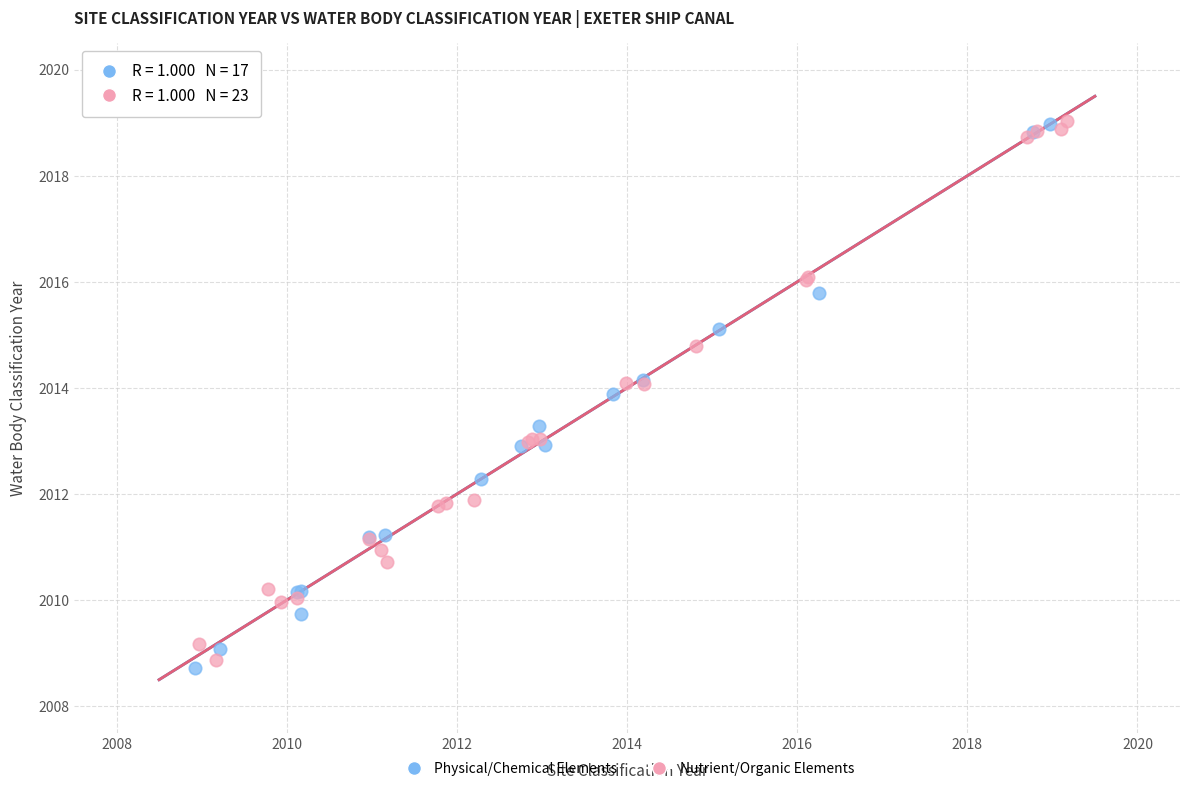

What are all the series names shown in the legend?

Physical/Chemical Elements, Nutrient/Organic Elements